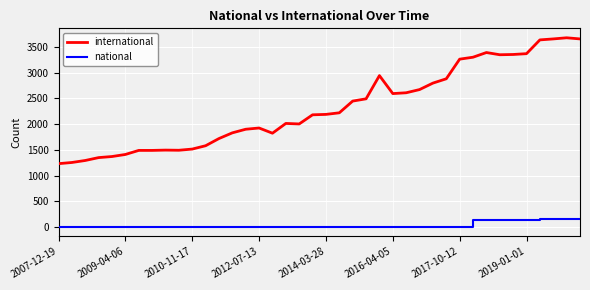

What are all the series names shown in the legend?

international, national